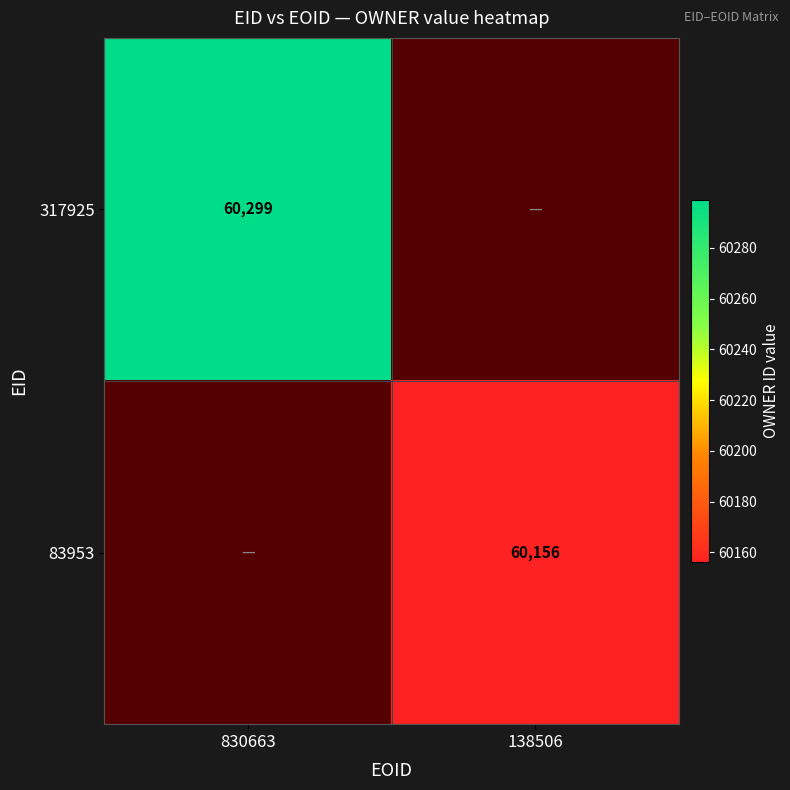

The 83953 series shows 60156 at 138506. True or false?

True